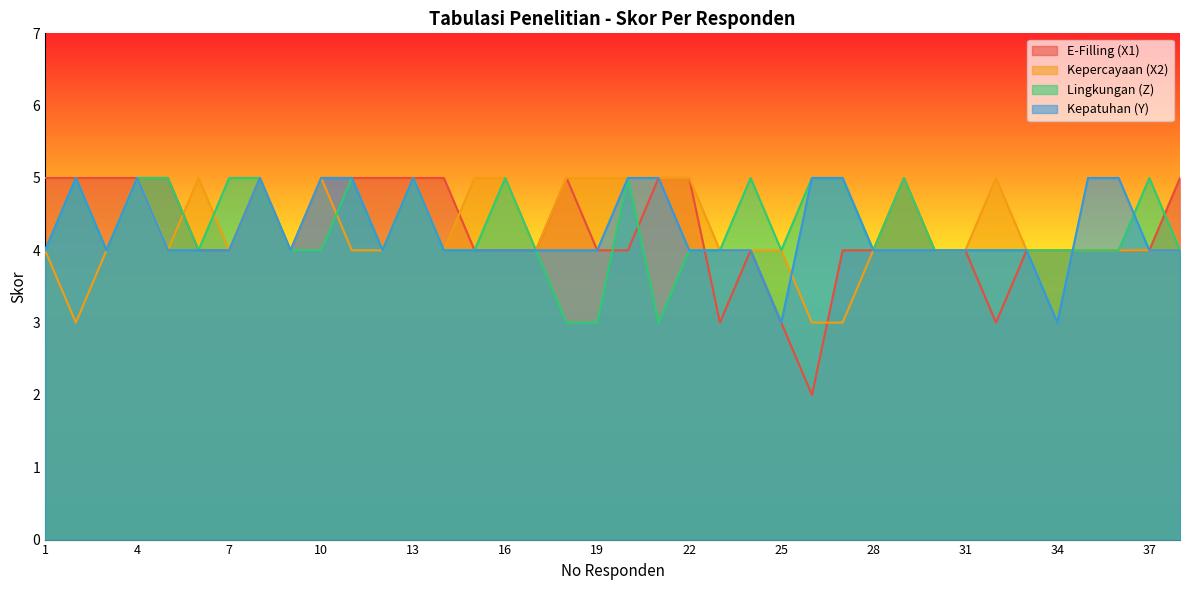

Which series has the largest range (max minus min)?

E-Filling (X1)